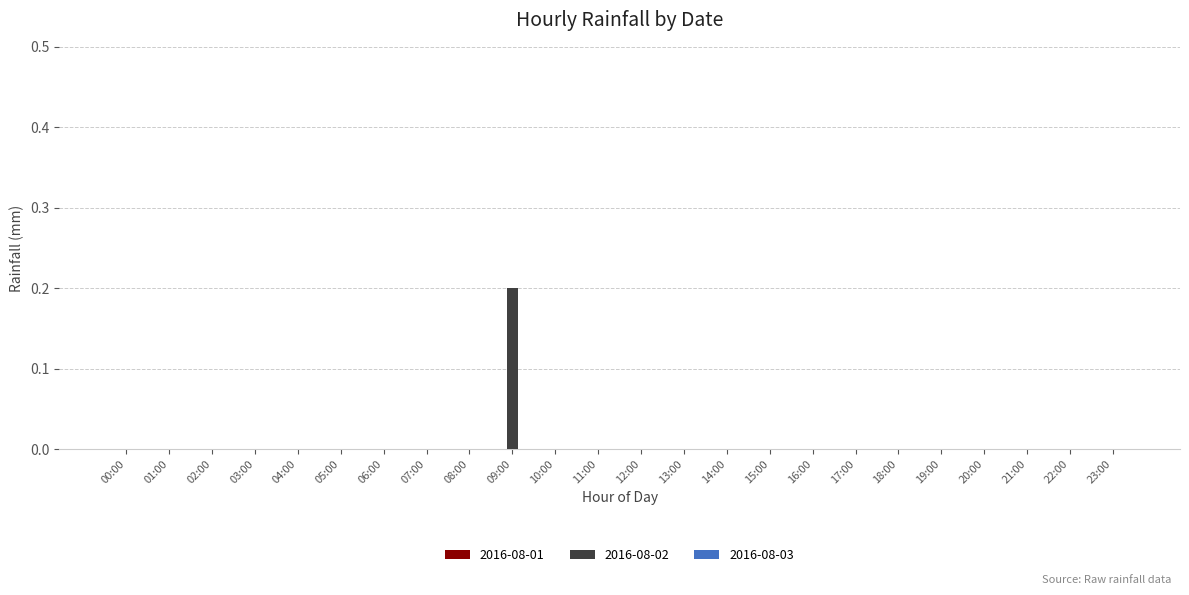

Is it true that the value at 07:00 is -0.1?

False